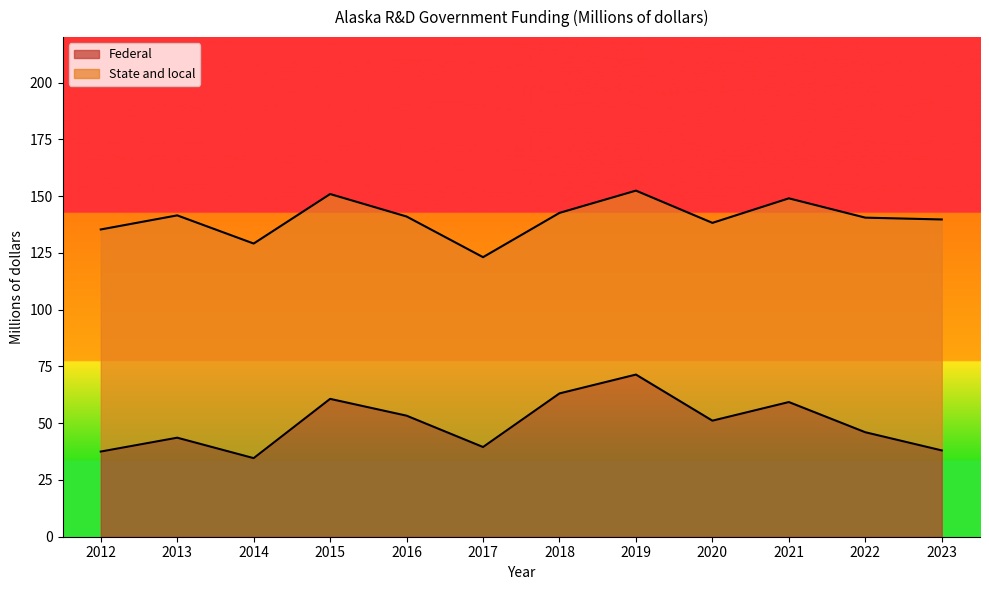

List the labels in order of value, largest first.

2019, 2018, 2015, 2021, 2016, 2020, 2022, 2013, 2017, 2023, 2012, 2014